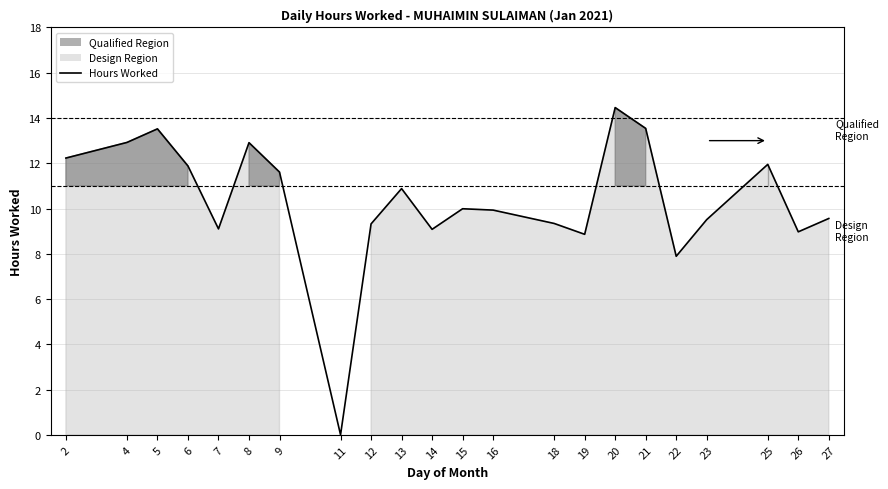

At which category does the chart reach its peak across all series?

20